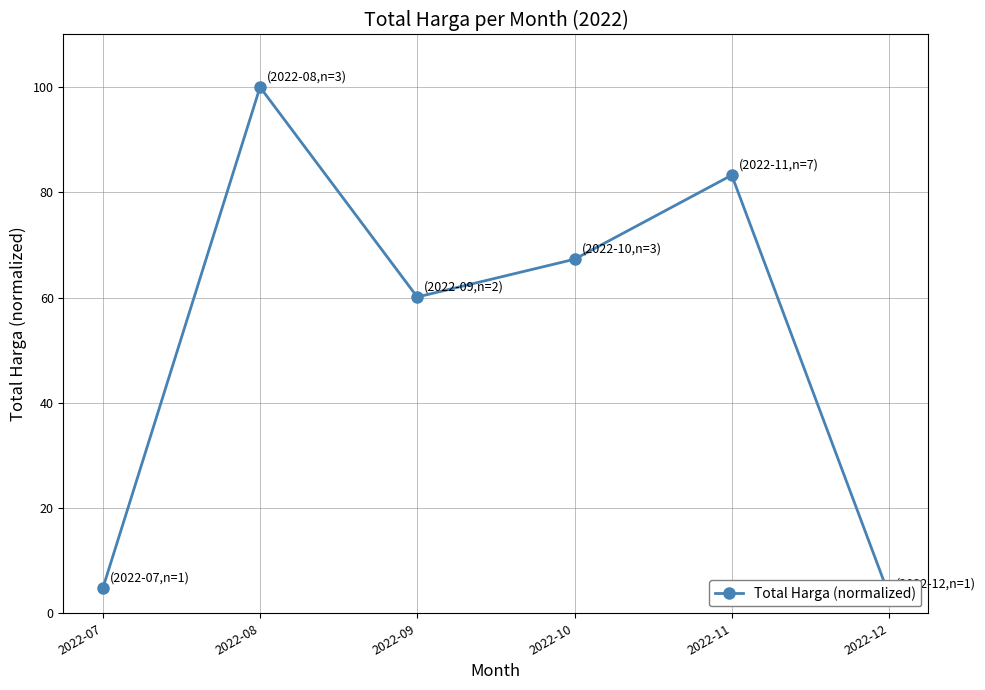

At which category does the chart reach its peak across all series?

2022-08